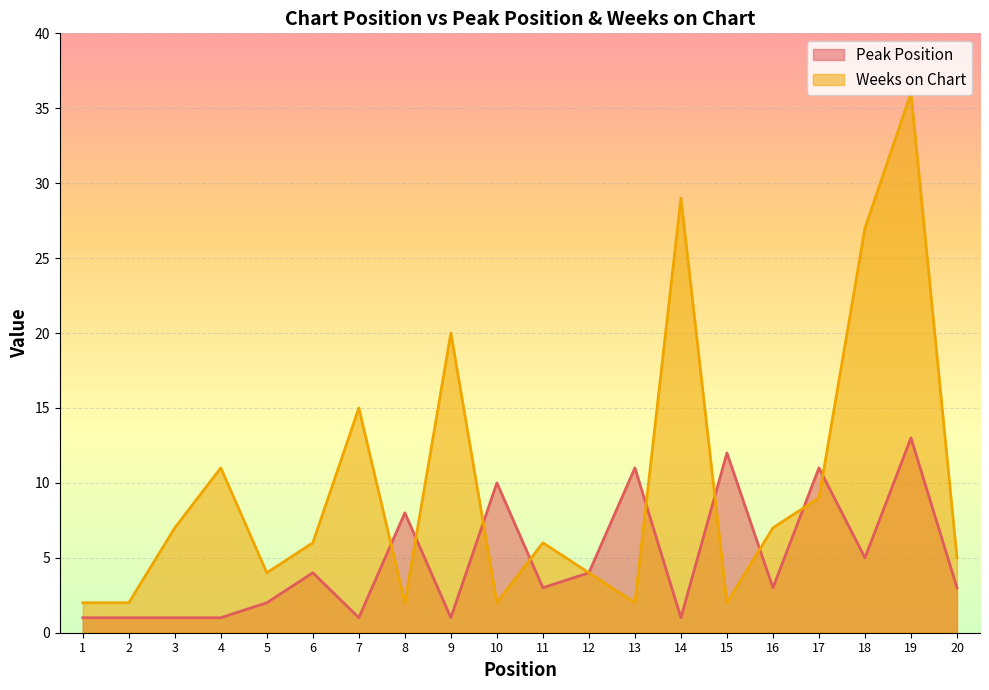

What is the total value across all series at 19?

49